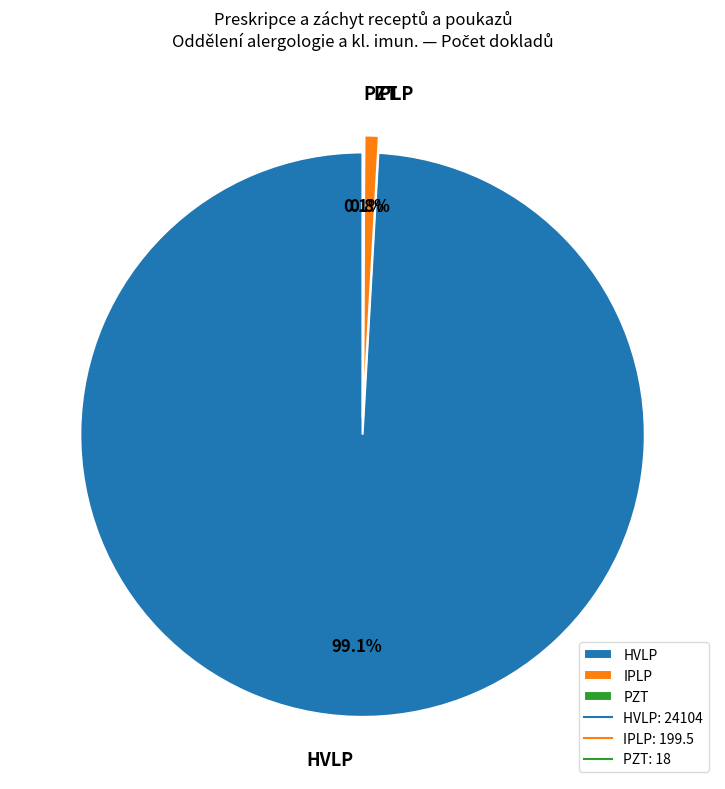

Which category has the biggest portion of the pie?

HVLP